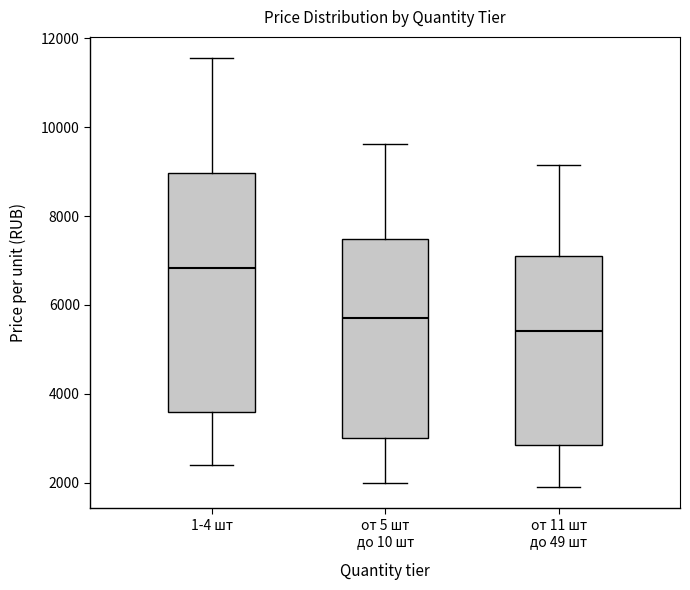

Which box has the lowest median line?

от 11 шт до 49 шт